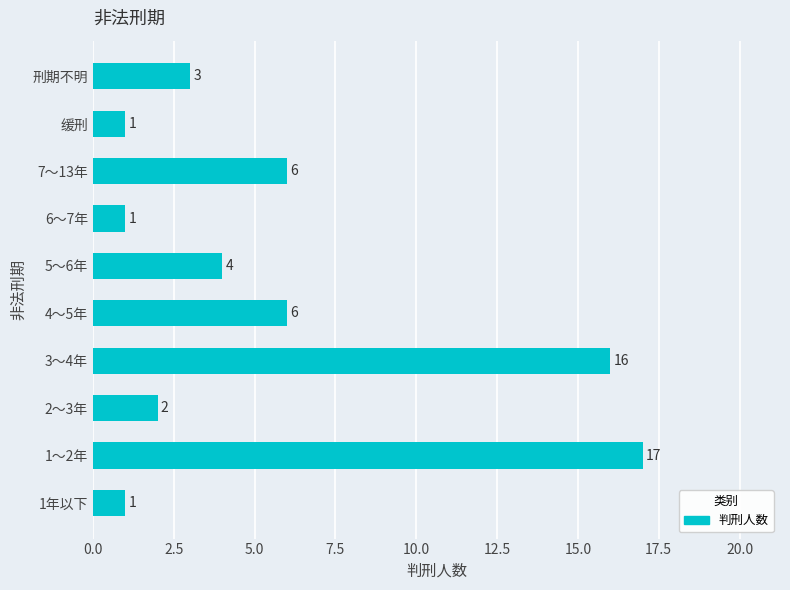

Count the number of categories in the chart.

10